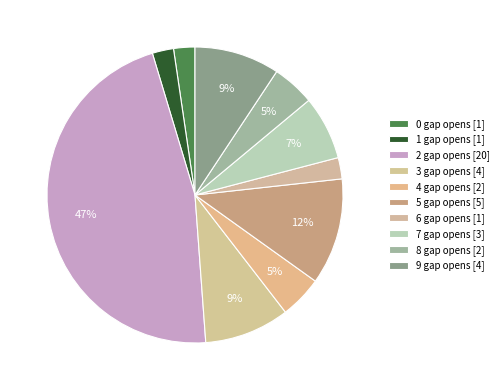

The 1 gap opens slice represents 2% of the pie. True or false?

True